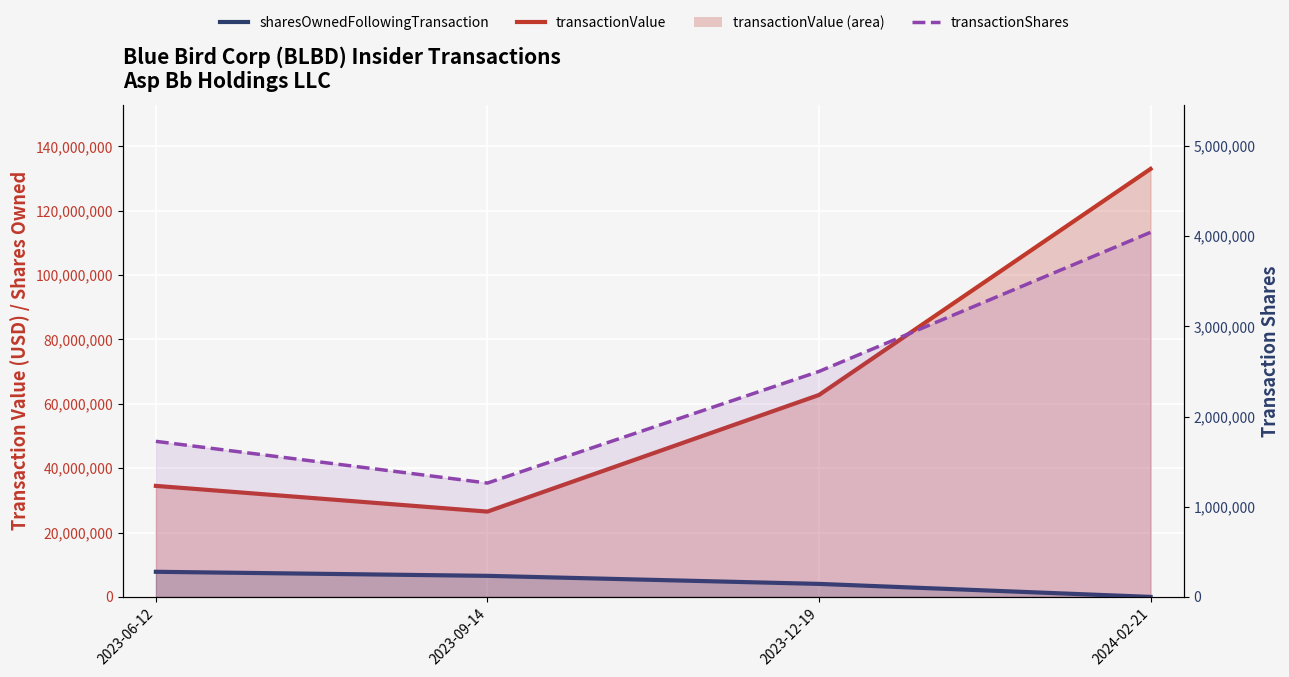

What position from the left is 2023-06-12?

1